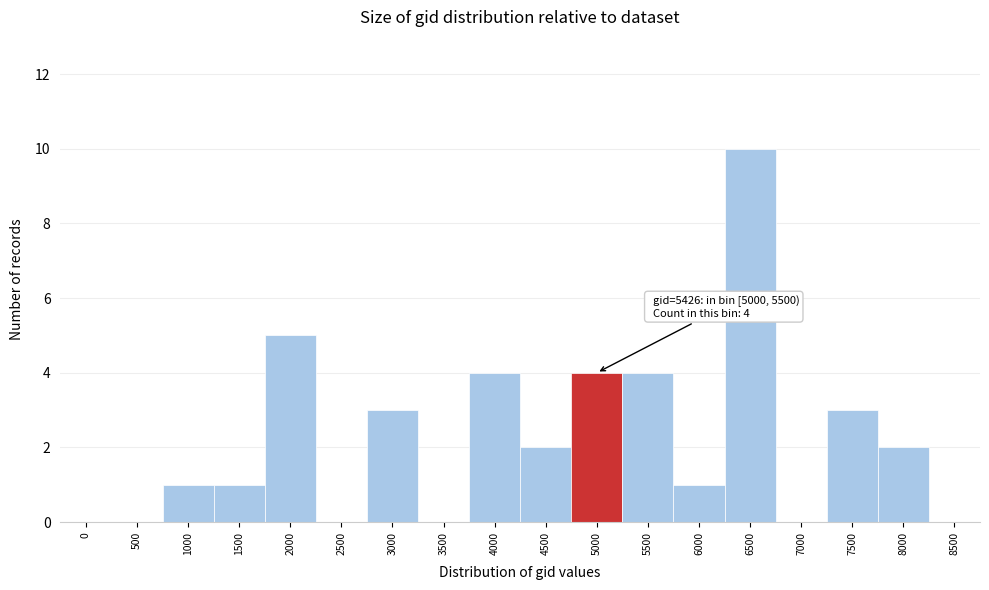

Reading left to right, transcribe all the data shown in this chart.

0=0	500=0	1000=1	1500=1	2000=5	2500=0	3000=3	3500=0	4000=4	4500=2	5000=4	5500=4	6000=1	6500=10	7000=0	7500=3	8000=2	8500=0